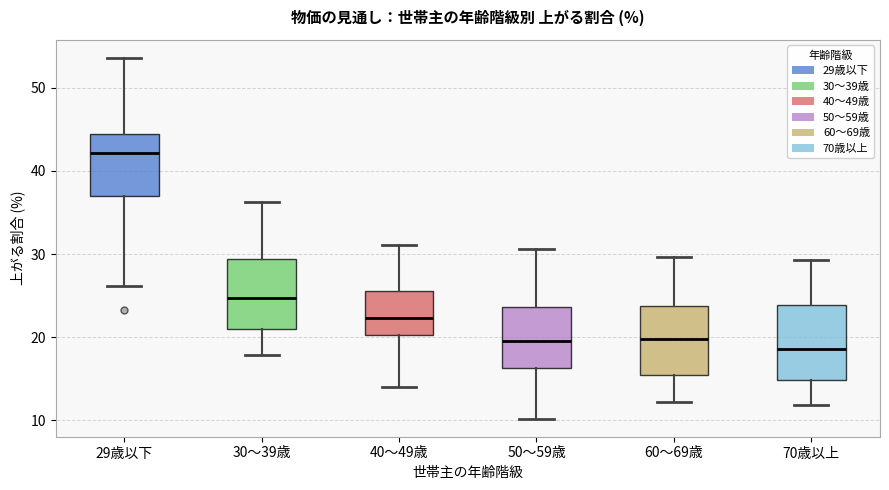

Reading left to right, transcribe this box plot: for each box, give where its median line is, the range the box spans, and where its two whiskers end, as read against the y-axis. The values are not printed on the chart, so give them approximately, as read against the axis.

29歳以下: median 42, box 37 to 44, whiskers 26 to 54
30～39歳: median 25, box 21 to 29, whiskers 18 to 36
40～49歳: median 22, box 20 to 26, whiskers 14 to 31
50～59歳: median 20, box 16 to 24, whiskers 10 to 31
60～69歳: median 20, box 16 to 24, whiskers 12 to 30
70歳以上: median 19, box 15 to 24, whiskers 12 to 29